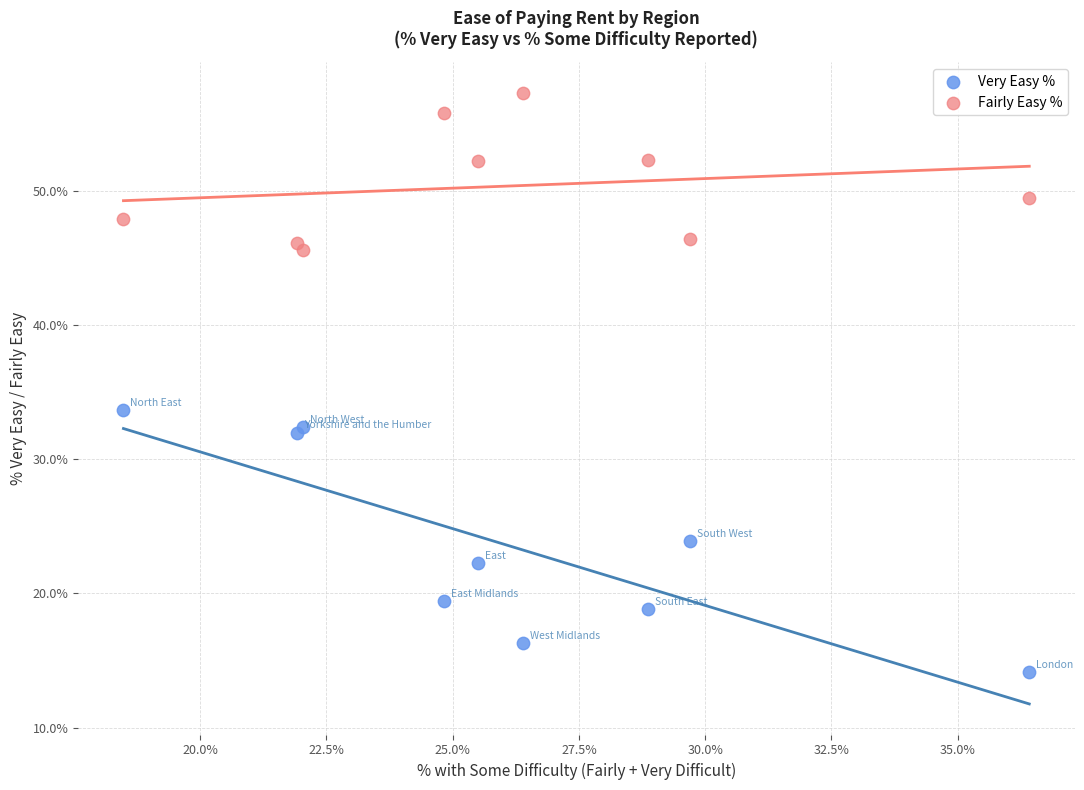

Which series has the largest Y range (max minus min)?

Very Easy %